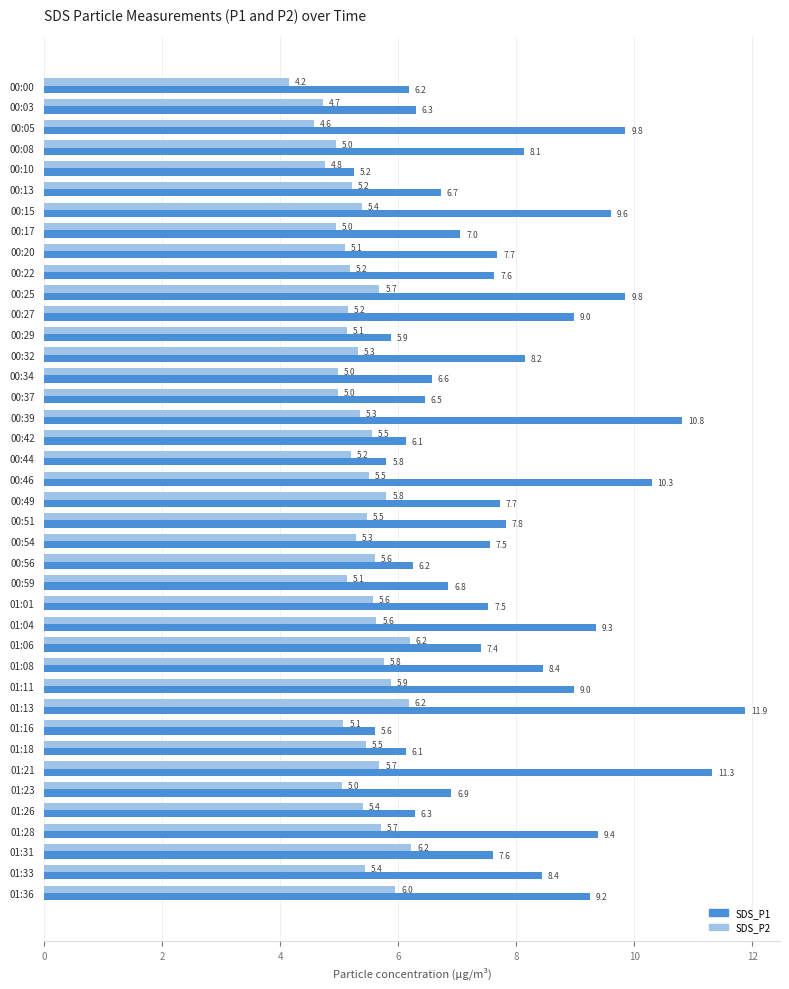

At which label is SDS_P1 closest to 8?

00:08